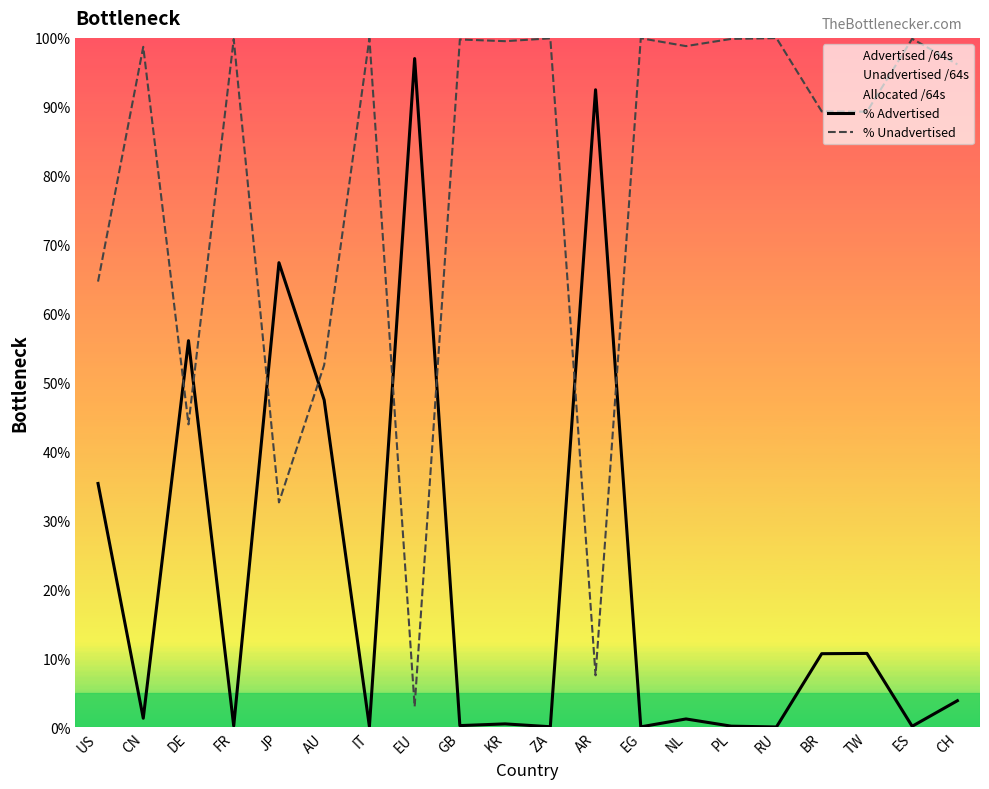

Reading right to left, transcribe all the data shown in this chart.

% Advertised: 3.8	0.1	10.7	10.7	0.0	0.1	1.2	0.0	92.5	0.1	0.5	0.2	97.0	0.1	47.5	67.4	0.2	56.1	1.3	35.4
% Unadvertised: 96.2	99.9	89.3	89.3	100.0	99.9	98.8	100.0	7.5	99.9	99.5	99.8	3.0	99.9	52.5	32.6	99.8	43.9	98.7	64.6